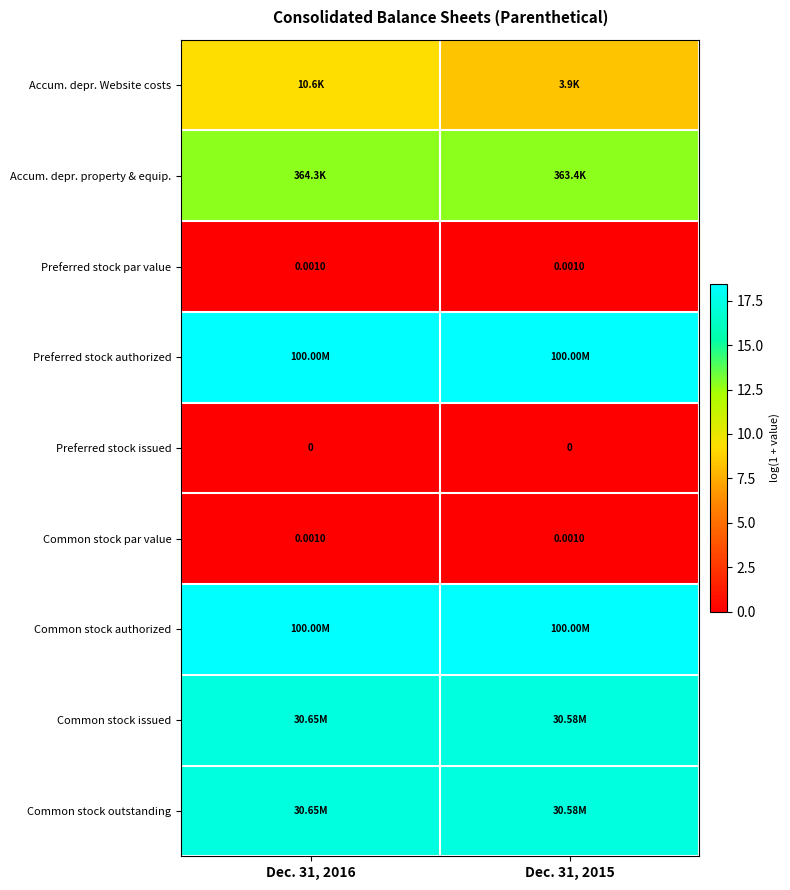

Where is Common stock outstanding nearest to the value 17?

Dec. 31, 2015